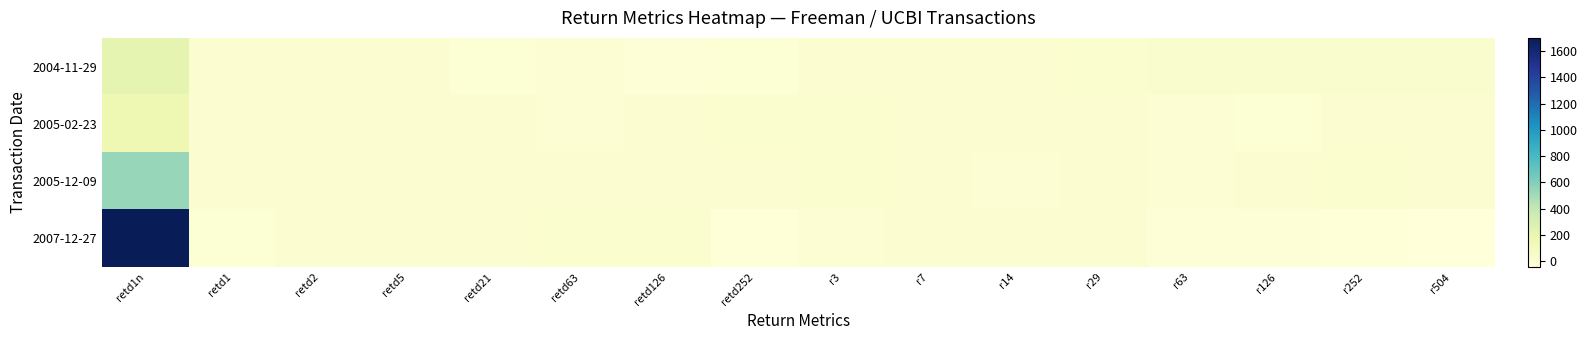

Reading left to right, what are all the values shown in this chart?

2004-11-29: retd1n=216	retd1=3	retd2=0	retd5=0	retd21=-10	retd63=-7	retd126=-17	retd252=-15	r3=-2	r7=4	r14=5	r29=15	r63=19	r126=22	r252=21	r504=28
2005-02-23: retd1n=163	retd1=0	retd2=3	retd5=1	retd21=-1	retd63=-4	retd126=0	retd252=14	r3=12	r7=1	r14=-1	r29=-3	r63=-4	r126=-11	r252=3	r504=8
2005-12-09: retd1n=537	retd1=-1	retd2=2	retd5=2	retd21=-1	retd63=-2	retd126=1	retd252=8	r3=17	r7=0	r14=-6	r29=-3	r63=-7	r126=1	r252=11	r504=-3
2007-12-27: retd1n=1701	retd1=-14	retd2=5	retd5=4	retd21=3	retd63=17	retd126=12	retd252=-32	r3=-7	r7=5	r14=8	r29=-3	r63=-19	r126=-29	r252=-33	r504=-44